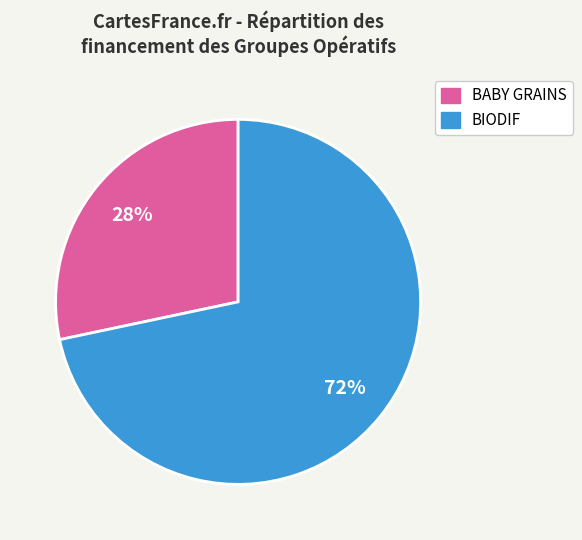

Does any single category account for the majority?

Yes